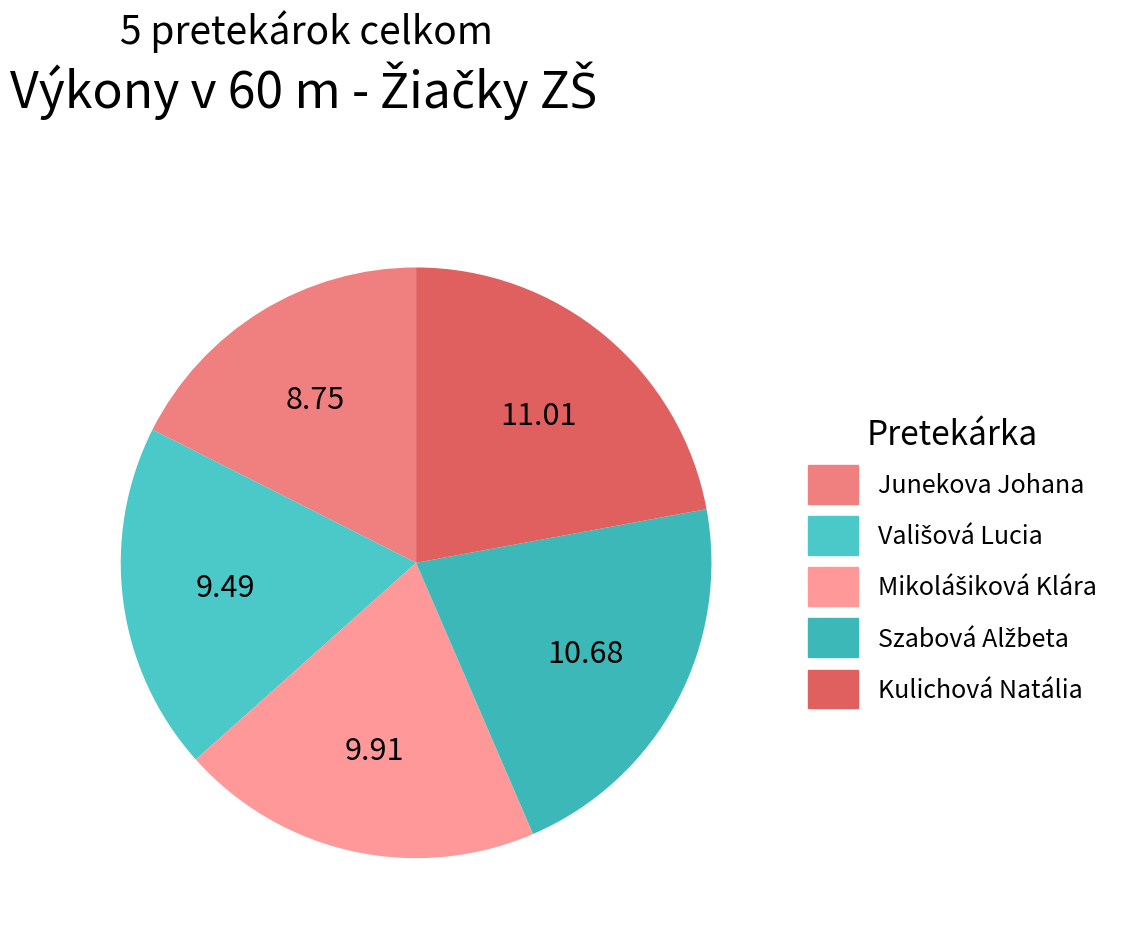

How many slices are in this pie chart?

5